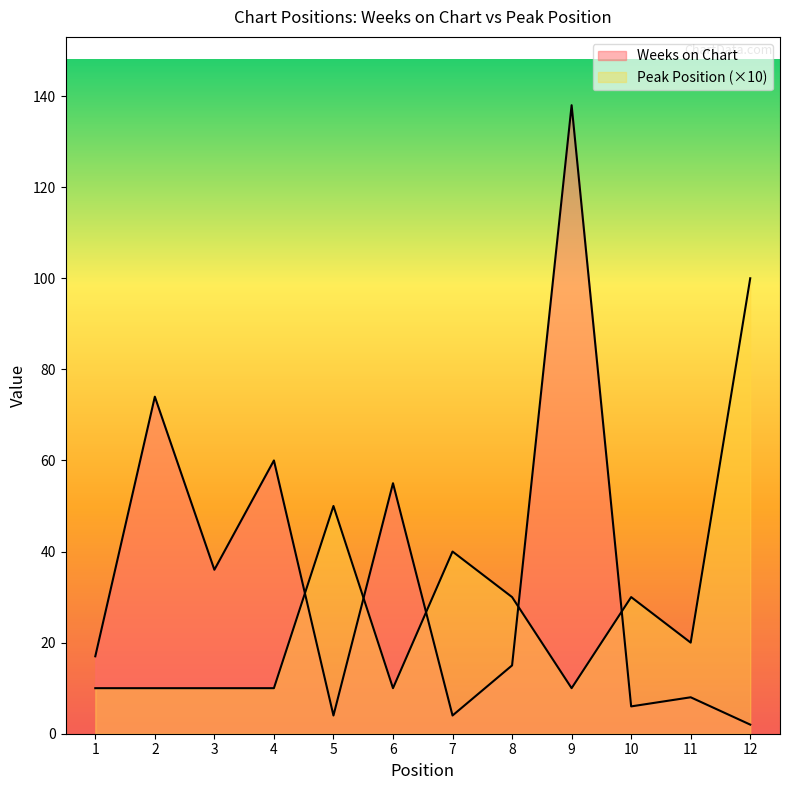

Which has a higher value, 3 or 10?

3